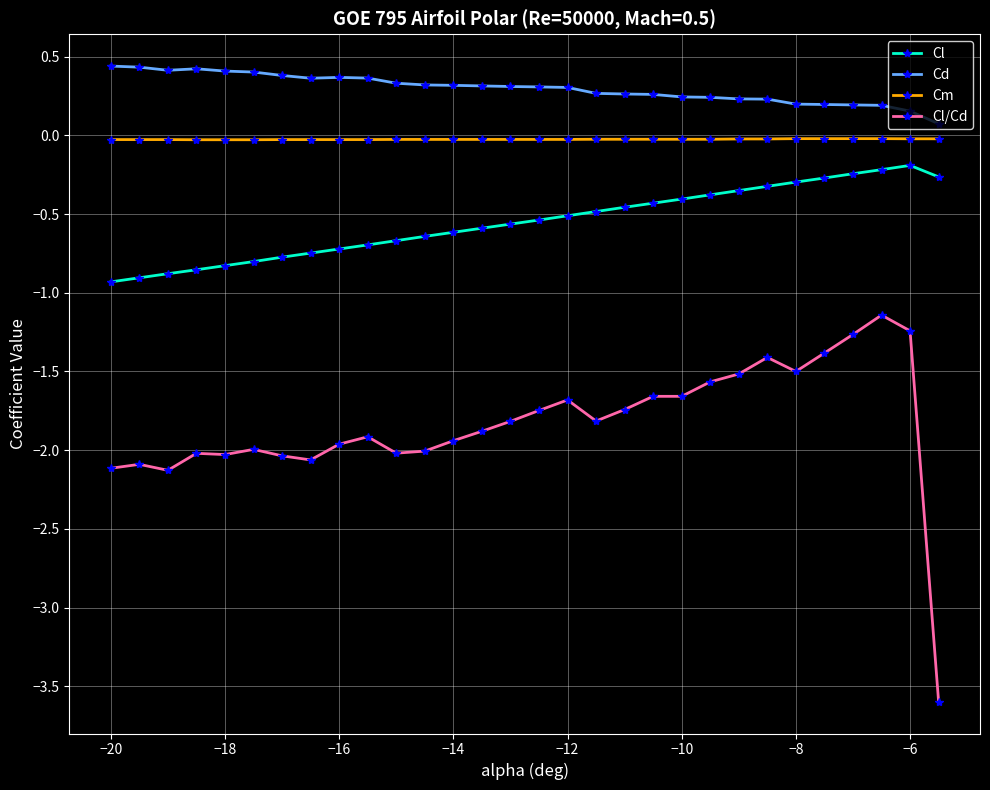

Rank the series by their average value, from highest to lowest.

Cd, Cm, Cl, Cl/Cd